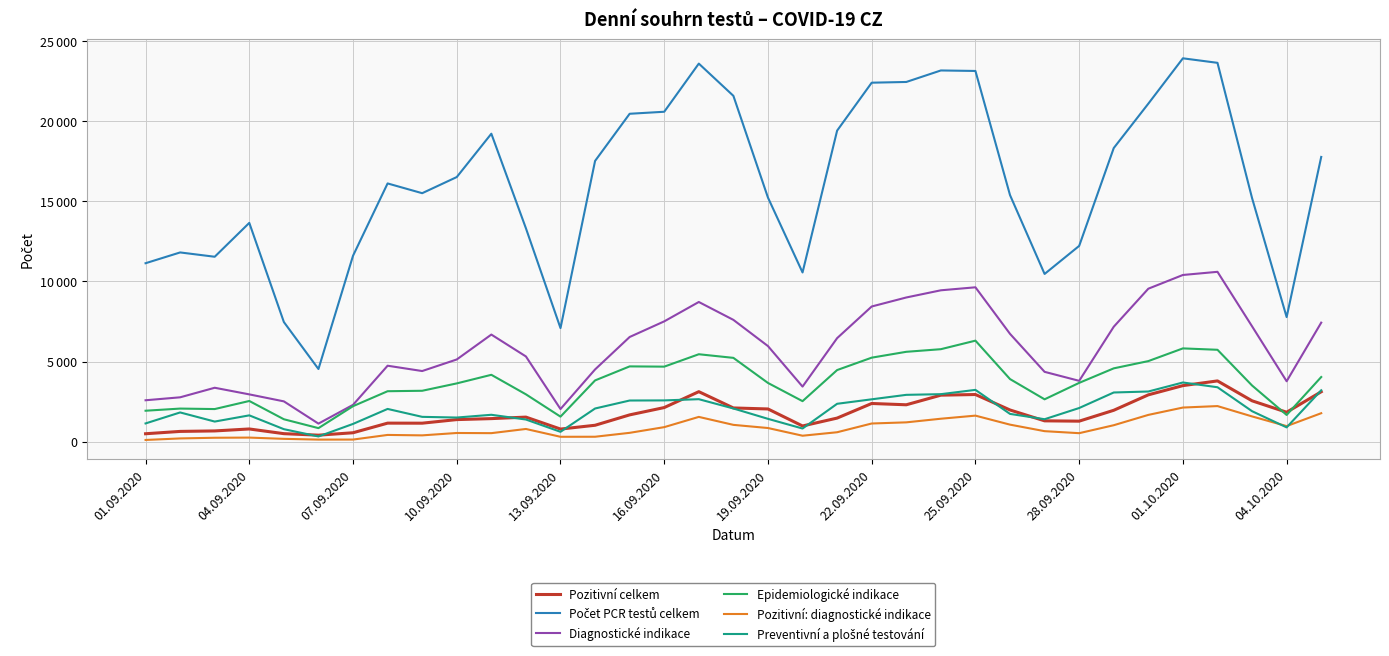

List the series in order of their peak value, lowest first.

Pozitivní: diagnostické indikace, Preventivní a plošné testování, Pozitivní celkem, Epidemiologické indikace, Diagnostické indikace, Počet PCR testů celkem